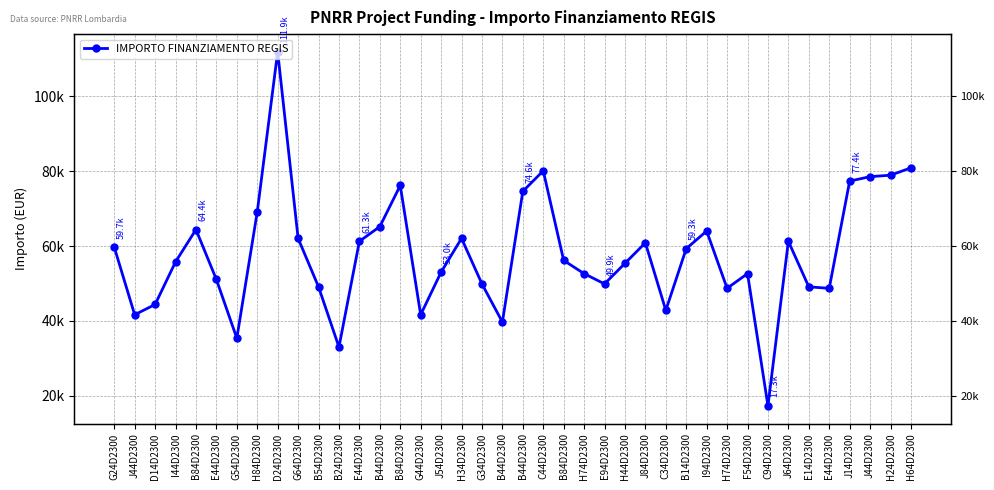

Rank the categories by value from lowest to highest.

C94D2300, B24D2300, G54D2300, B44D2300, J44D2300, G44D2300, C34D2300, D14D2300, H74D2300, E44D2300, B54D2300, E14D2300, G34D2300, E94D2300, E44D2300, H74D2300, F54D2300, J54D2300, H44D2300, I44D2300, B84D2300, B14D2300, G24D2300, J84D2300, E44D2300, J64D2300, G64D2300, H34D2300, I94D2300, B84D2300, B44D2300, H84D2300, B44D2300, B84D2300, J14D2300, J44D2300, H24D2300, C44D2300, H64D2300, D24D2300